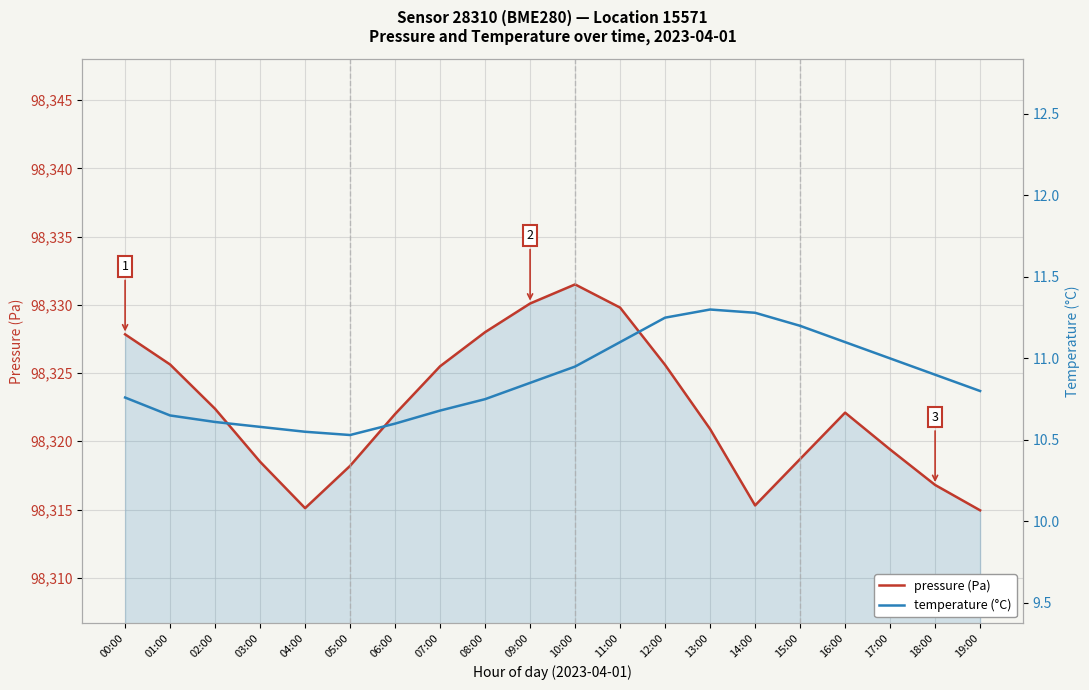

At 10:00, list the series in order from largest to smallest.

pressure (Pa), temperature (°C)